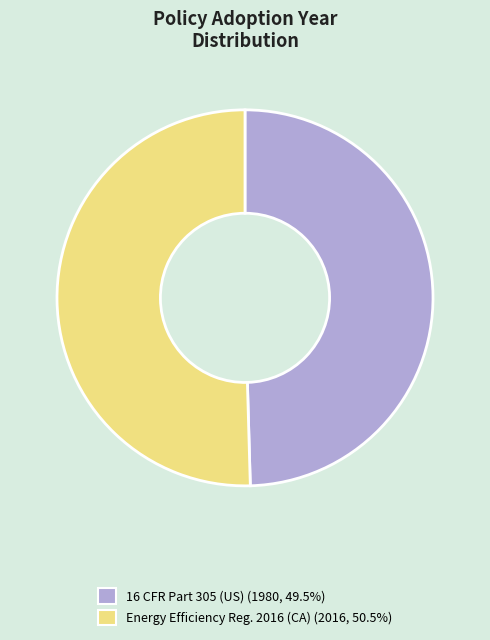

Is there a majority slice in this chart?

Yes